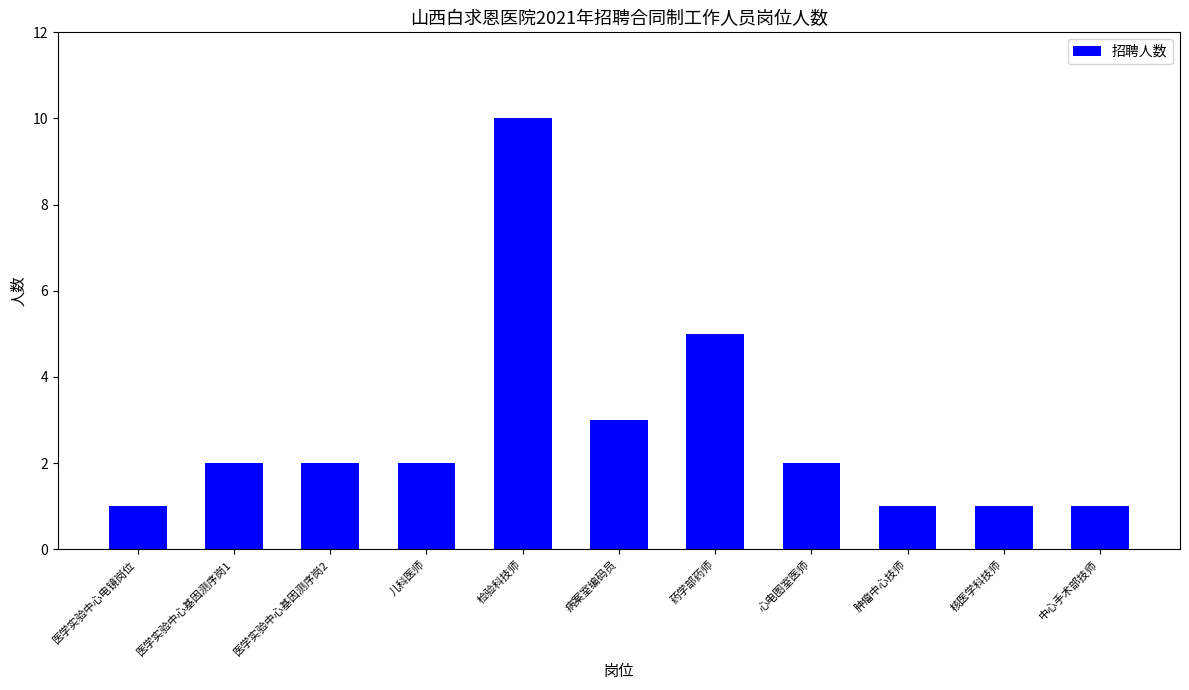

At which label is the value closest to 5?

药学部药师